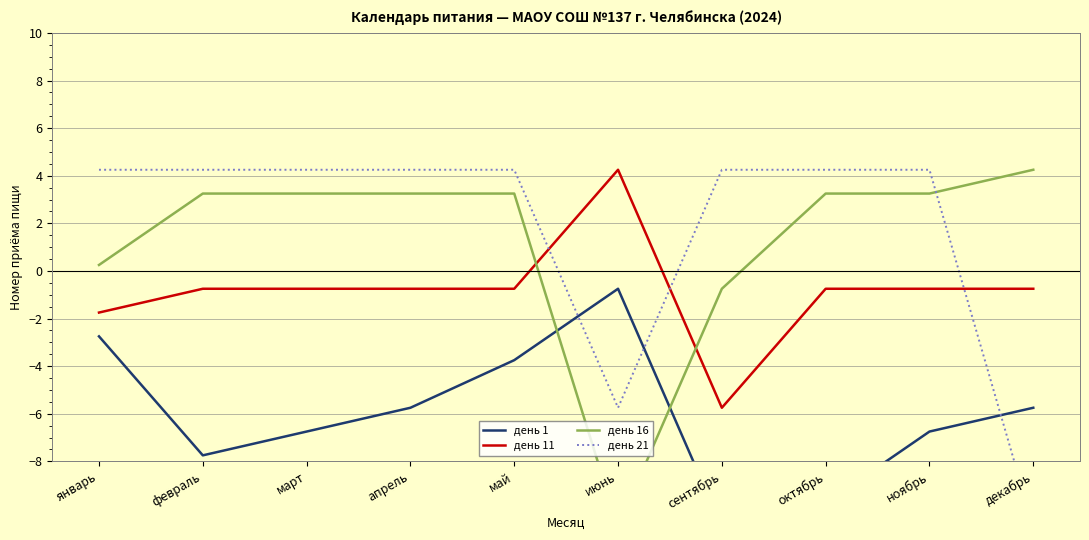

At which label does день 21 first exceed 4?

январь